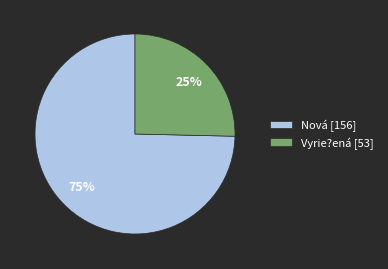

Is it true that Vyrie?ená is 17% of the pie?

False